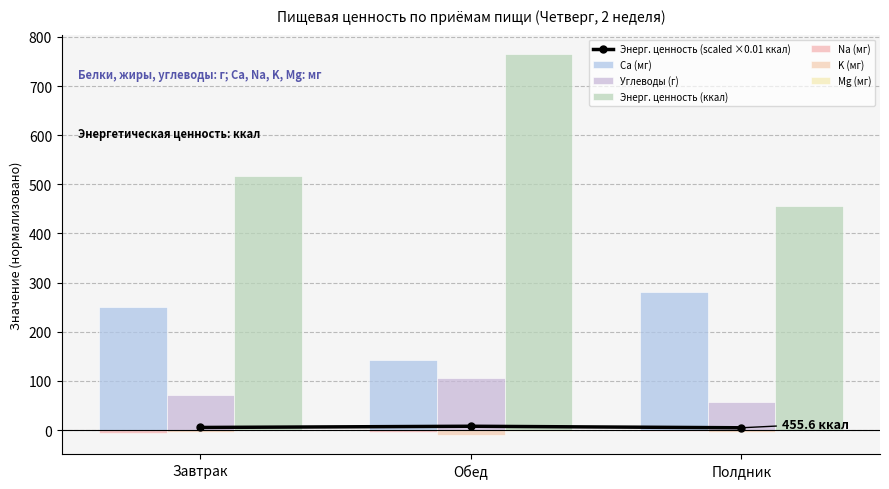

What value does the Na (мг) series have at Обед?

-3.3